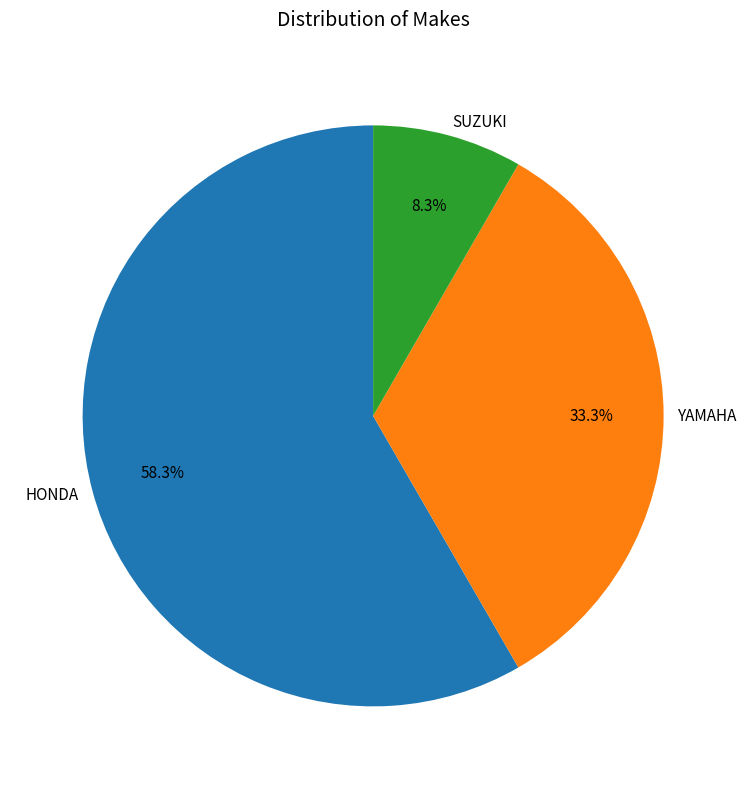

How much of the chart is everything except YAMAHA?

66.7%